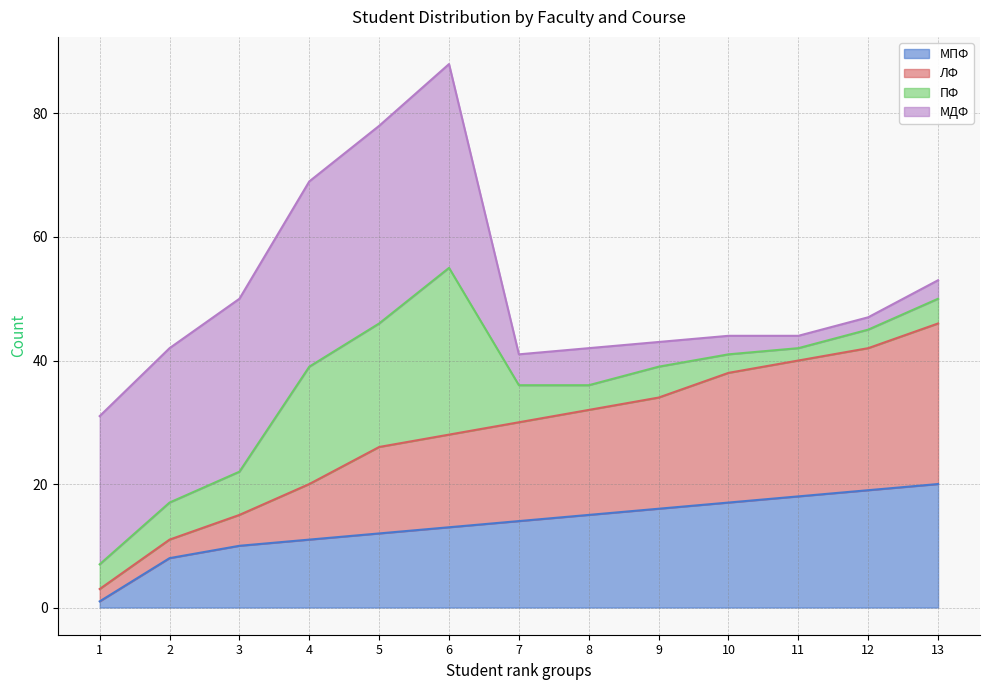

What is the value of the МПФ point at the 11th from the left?

18